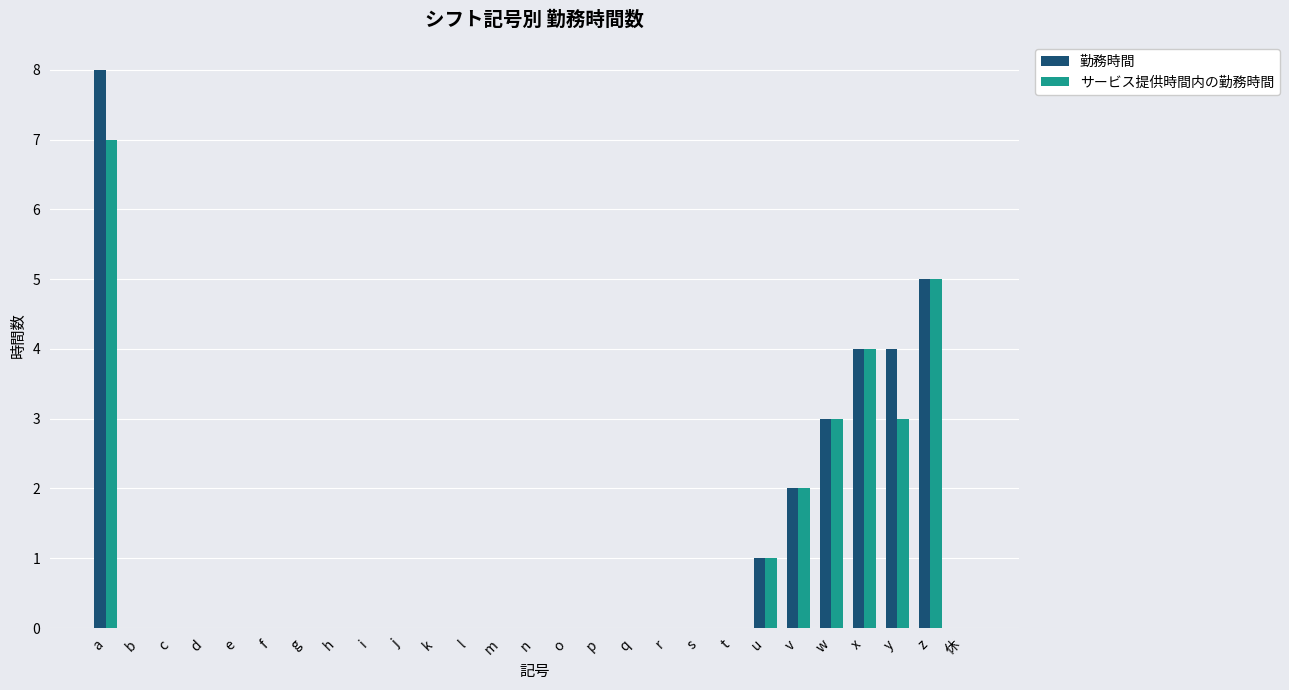

What value does the 勤務時間 series have at y?

4